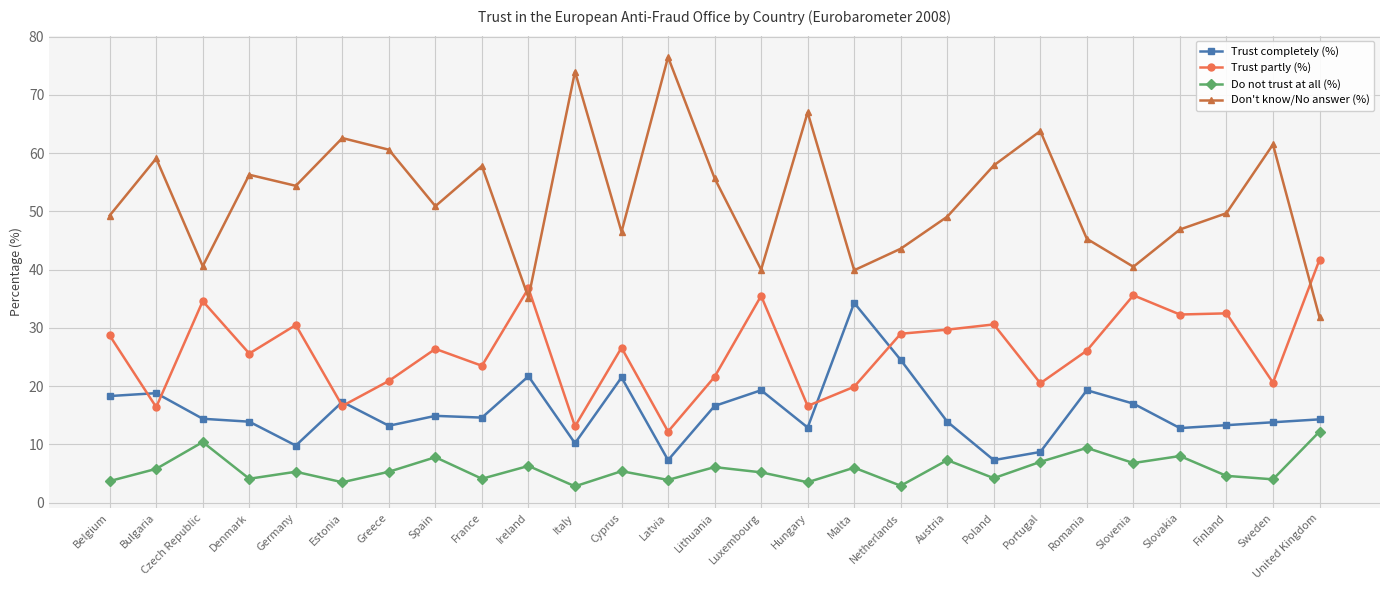

Which series has the widest spread of values?

Don't know/No answer (%)